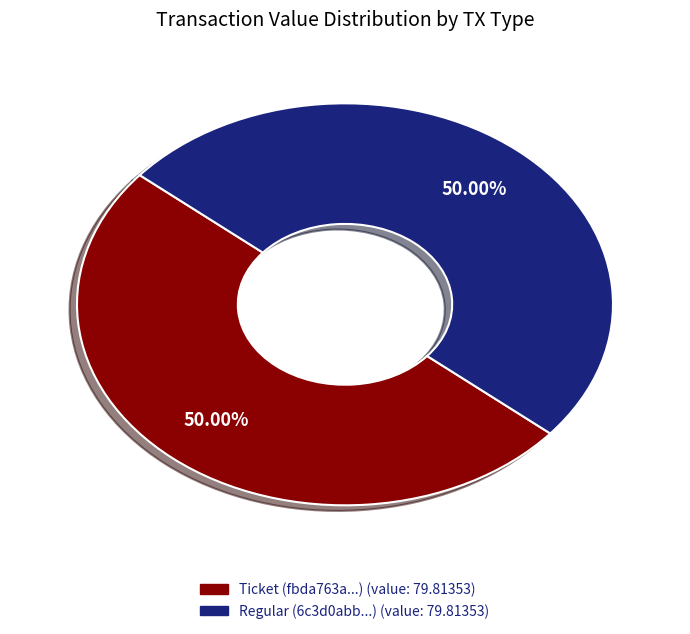

Approximately how many times larger is the value at Ticket compared to Regular?

1.0